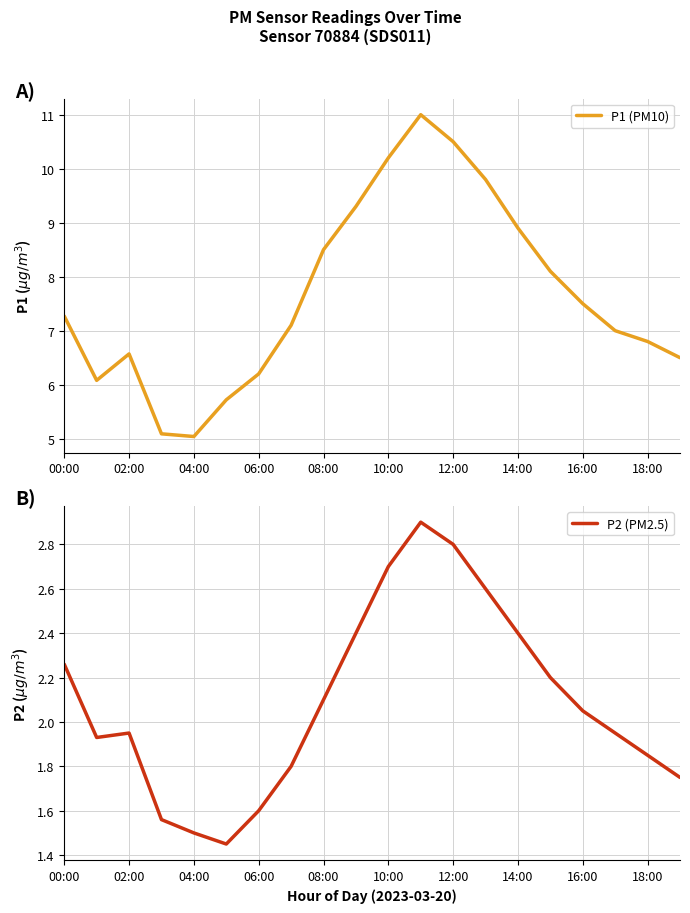

True or false: P1 (PM10) has a value of 6.8 at 18:00.

True